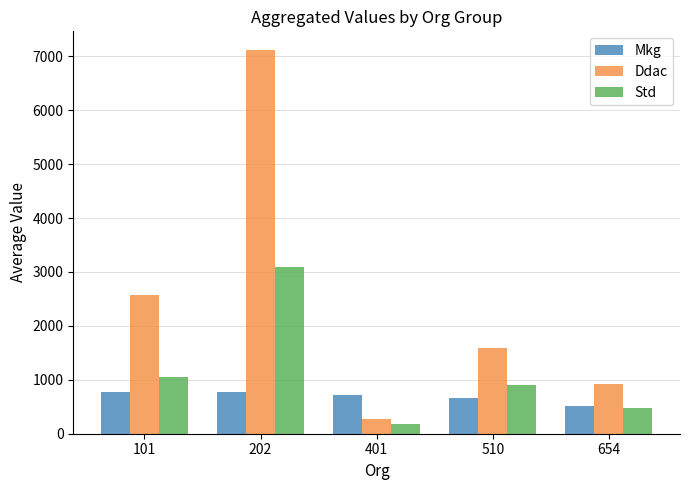

Which series has the widest spread of values?

Ddac